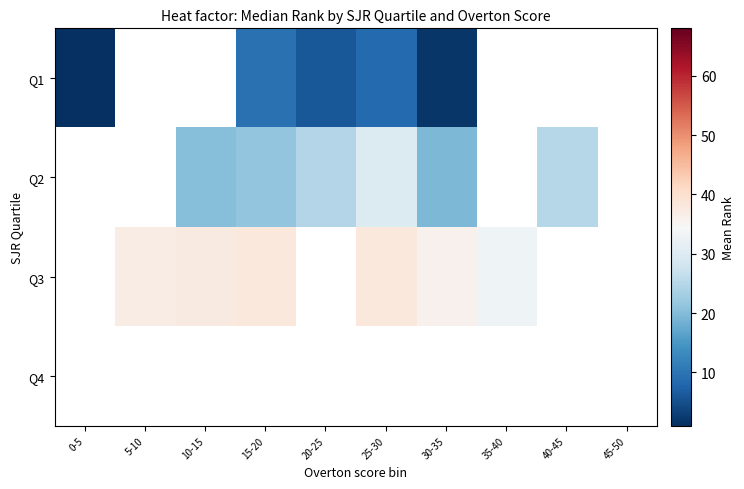

Which series has the widest spread of values?

Q1